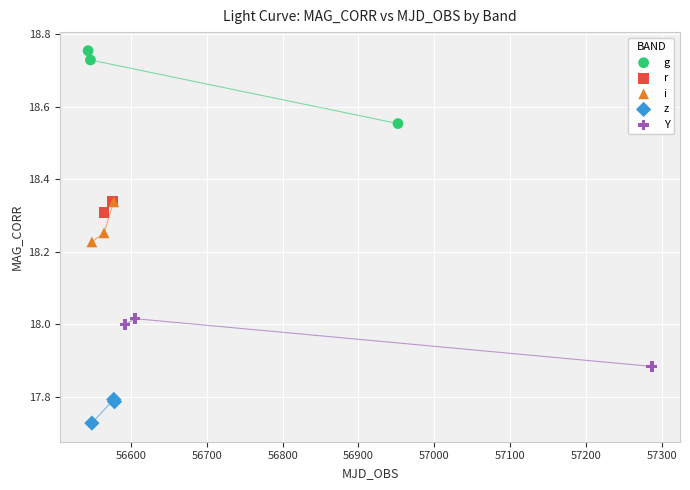

What are all the series names shown in the legend?

g, r, i, z, Y